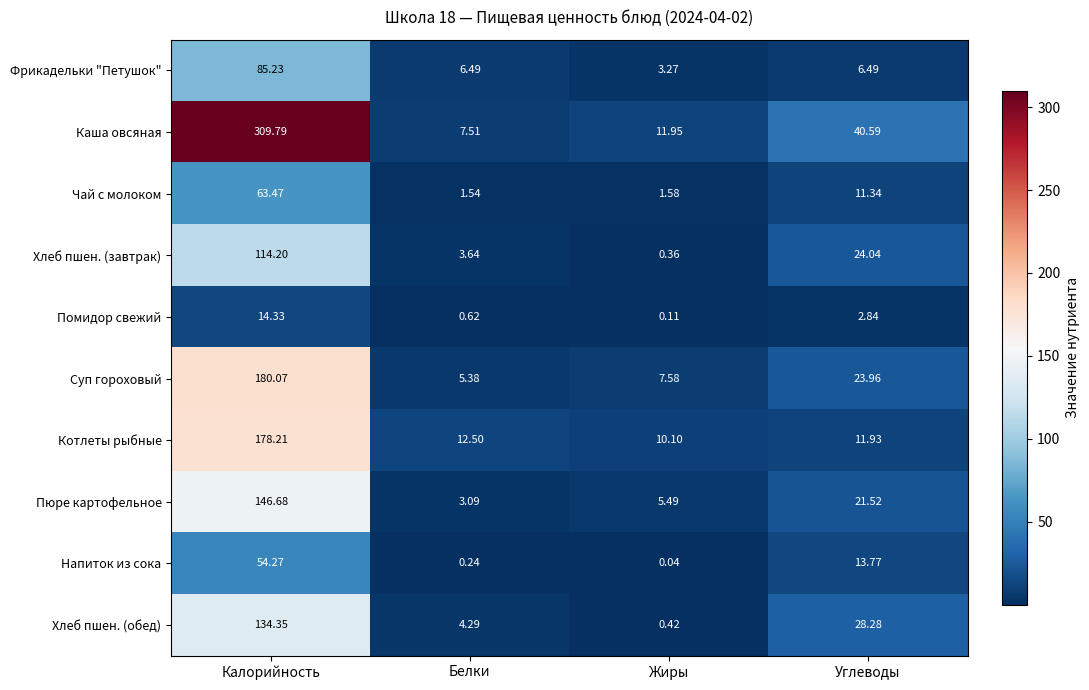

Is the value of Фрикадельки "Петушок" at Жиры greater than the value of Хлеб пшен. (завтрак) at Калорийность?

No